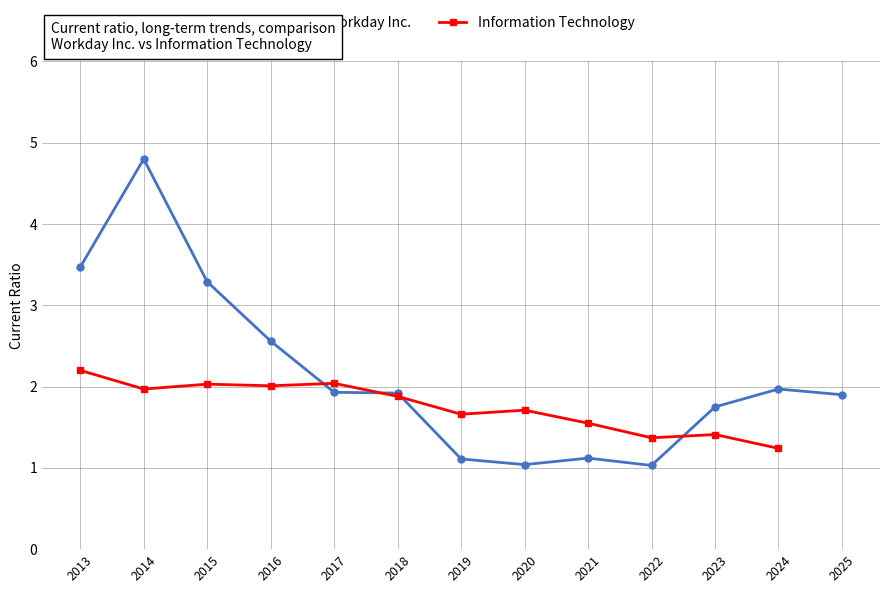

Reading right to left, what are all the values shown in this chart?

1.9	2.0	1.8	1.0	1.1	1.0	1.1	1.9	1.9	2.6	3.3	4.8	3.5